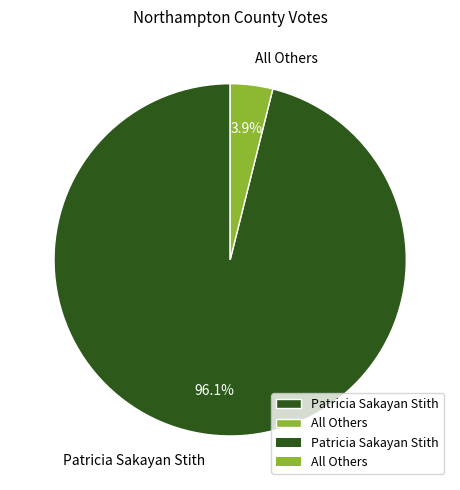

Combined, what portion of the pie is All Others and Patricia Sakayan Stith?

100.0%